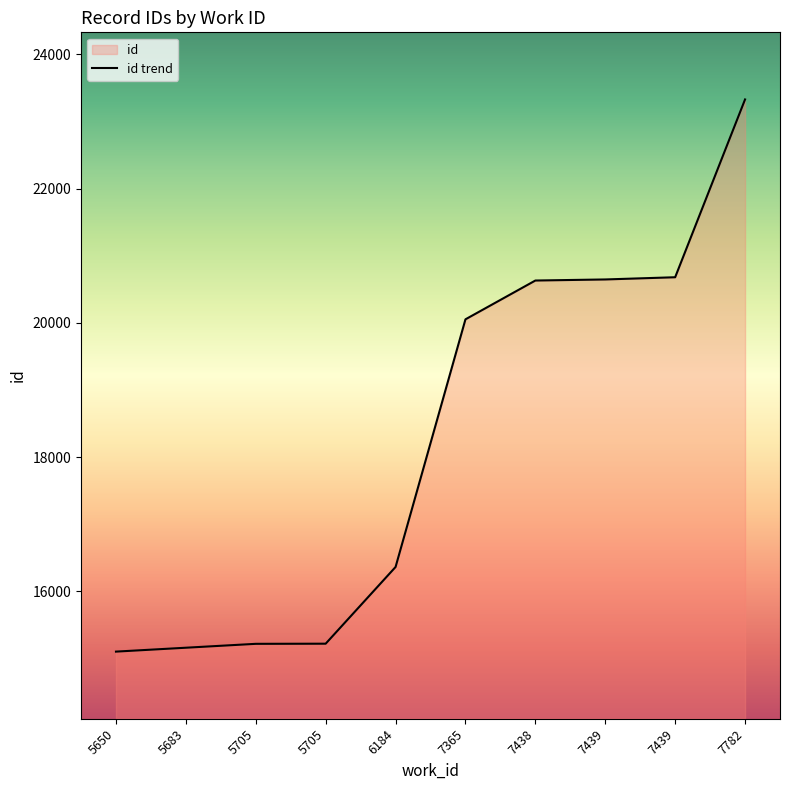

What is the greatest value displayed?

23328